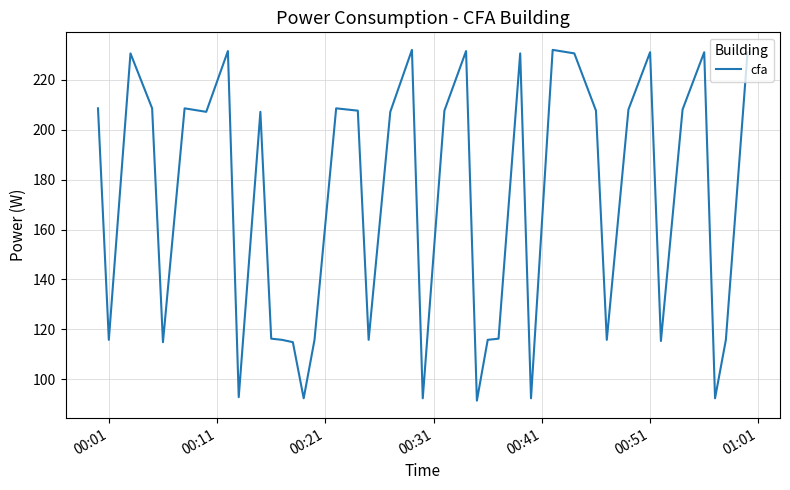

How many categories are shown in the chart?

40